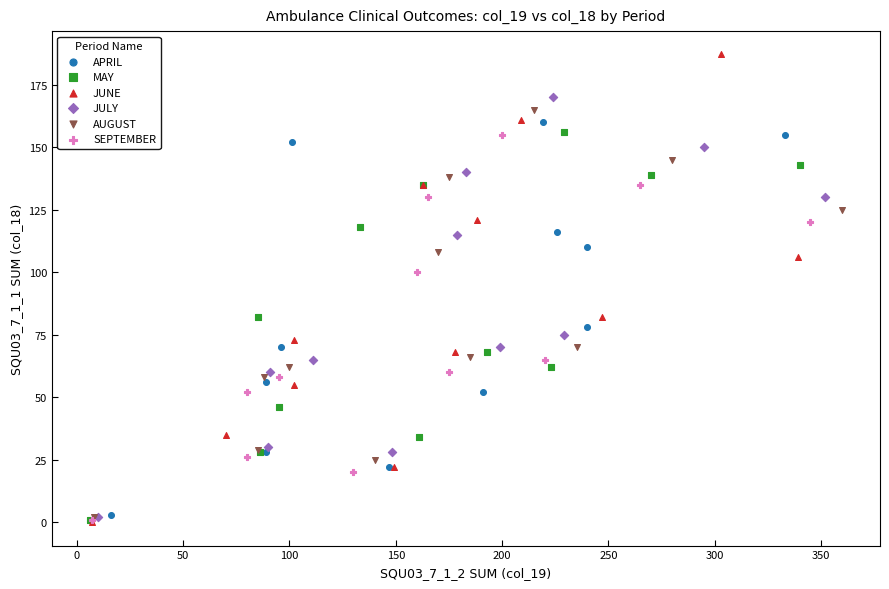

Which series has the largest Y range (max minus min)?

JUNE